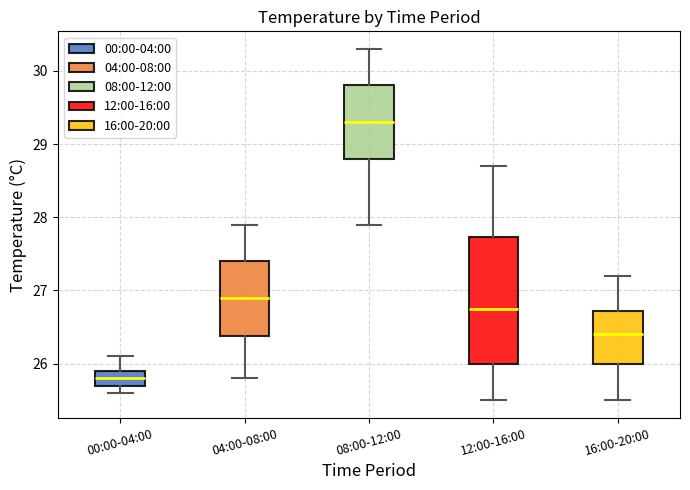

Which box is the tallest, from its lower edge to its upper edge?

12:00-16:00